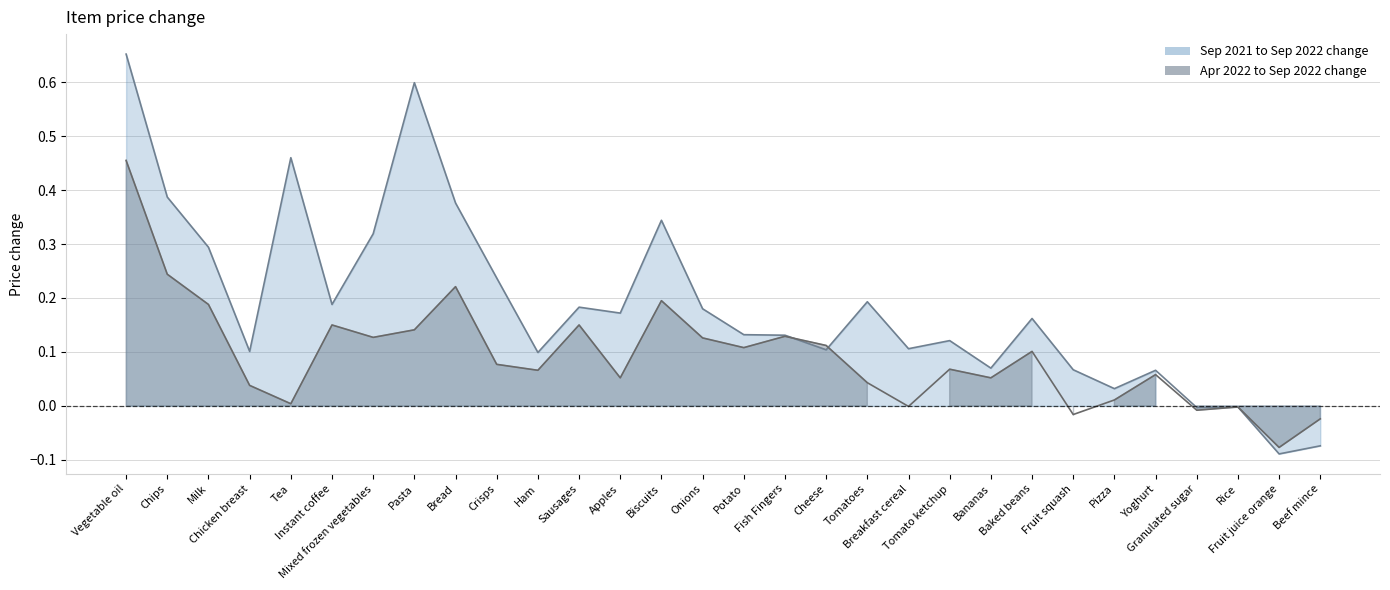

Is it true that Apr 2022 to Sep 2022 change equals 0.3 at Instant coffee?

False